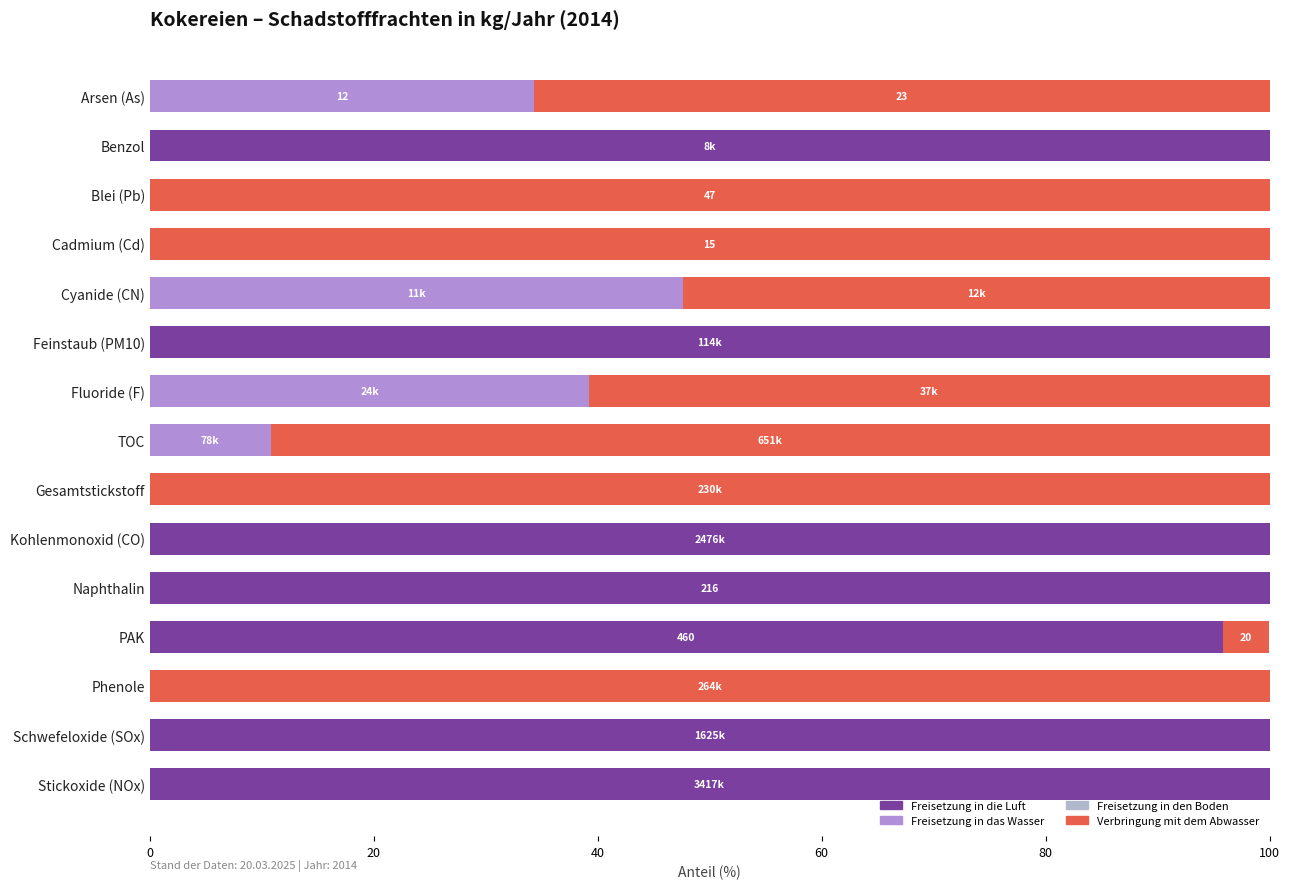

What is the sum of all Freisetzung in die Luft values?

695.8